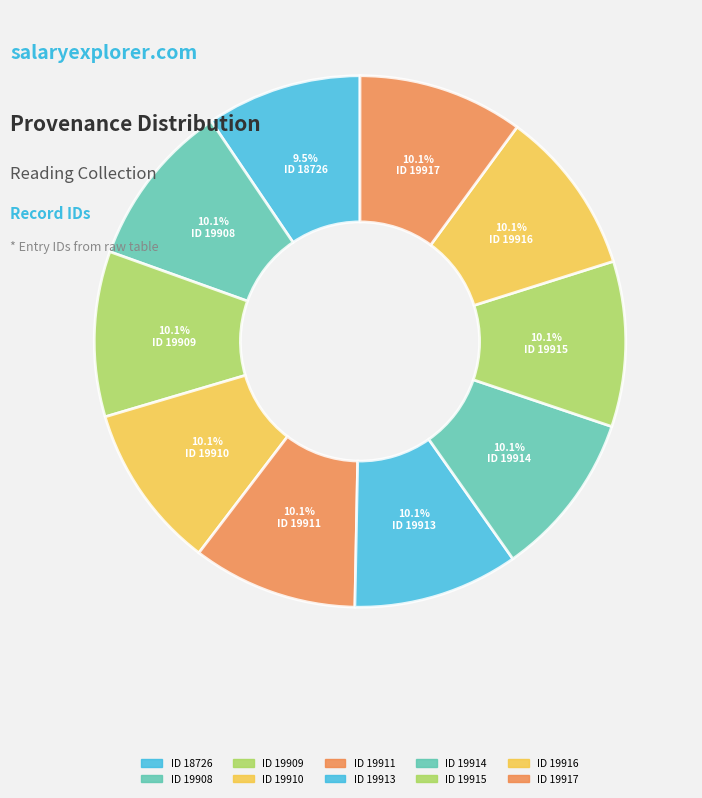

How many slices are in this pie chart?

10